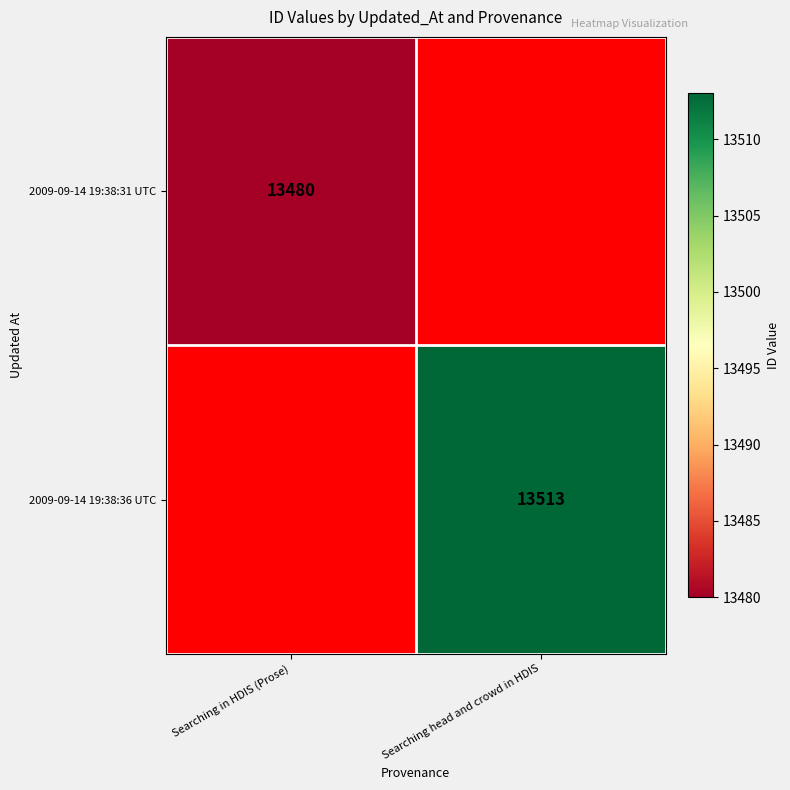

True or false: 2009-09-14 19:38:36 UTC has a value of 13513 at Searching head and crowd in HDIS.

True